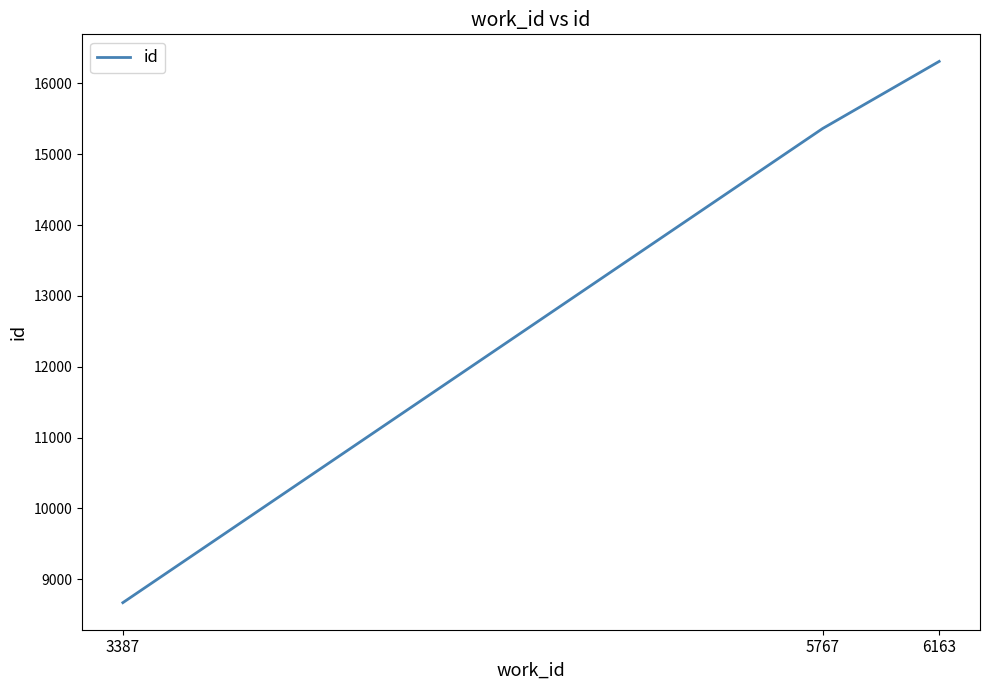

What is the smallest value displayed?

8668